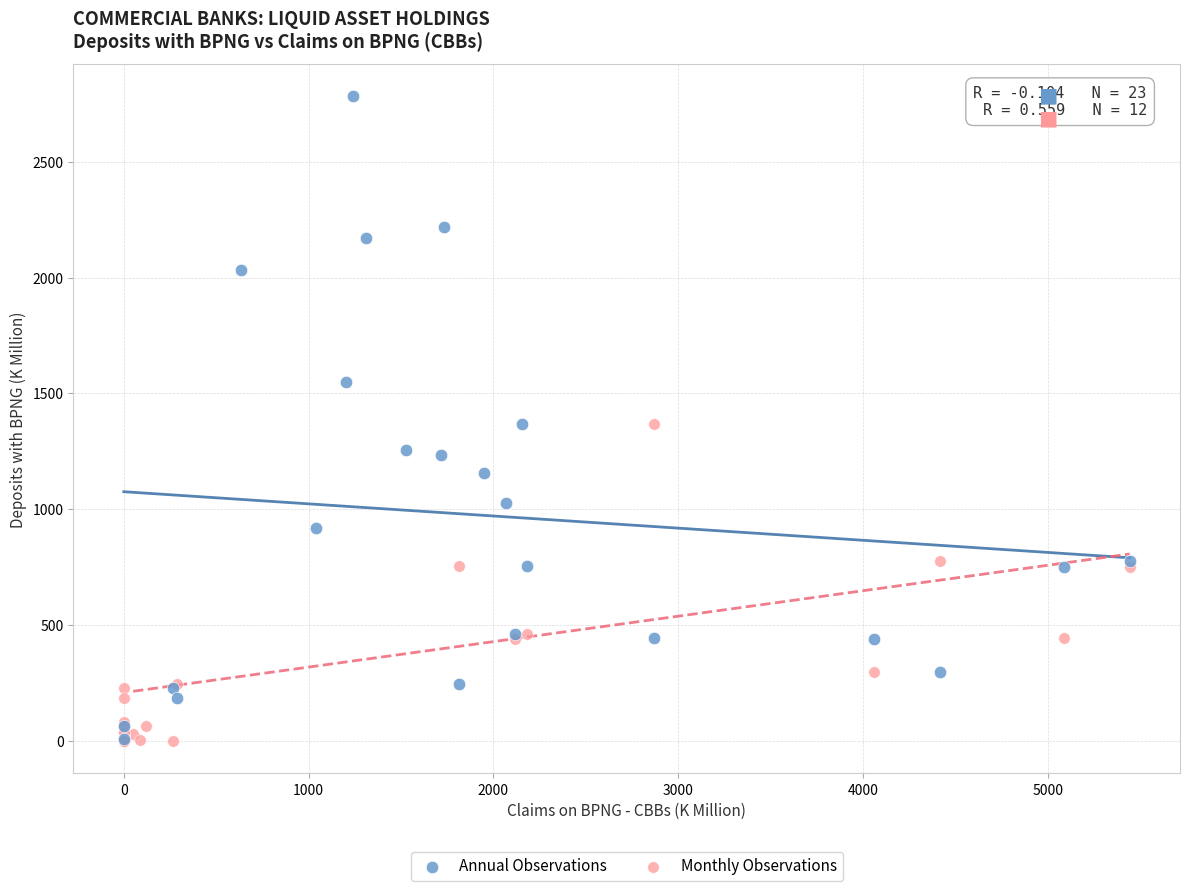

Which series has the widest spread of Y values?

Annual Observations